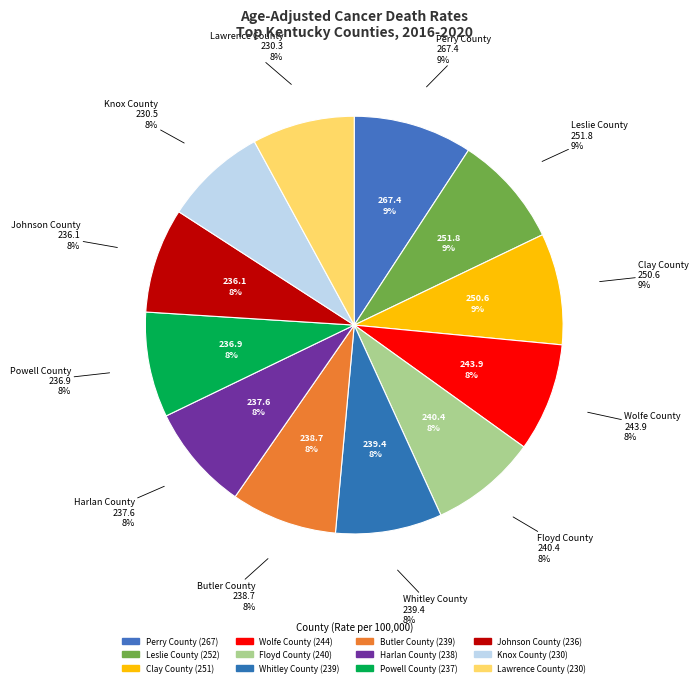

Count the number of slices in the pie.

12